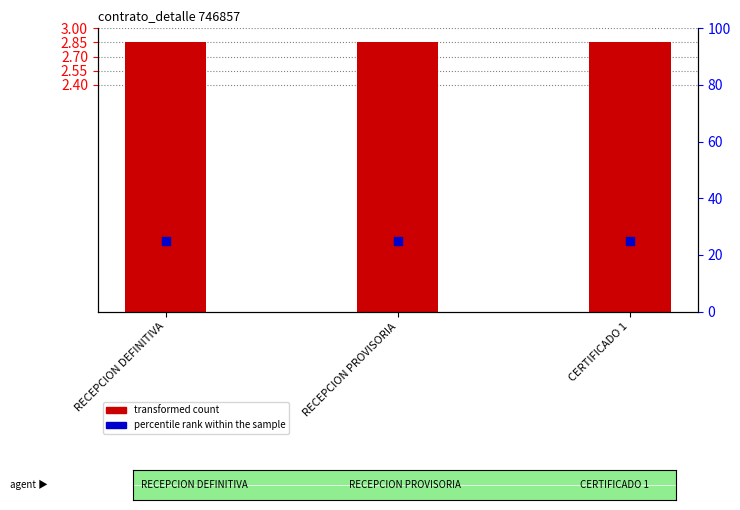

Which series contains the highest Y value?

percentile rank within the sample